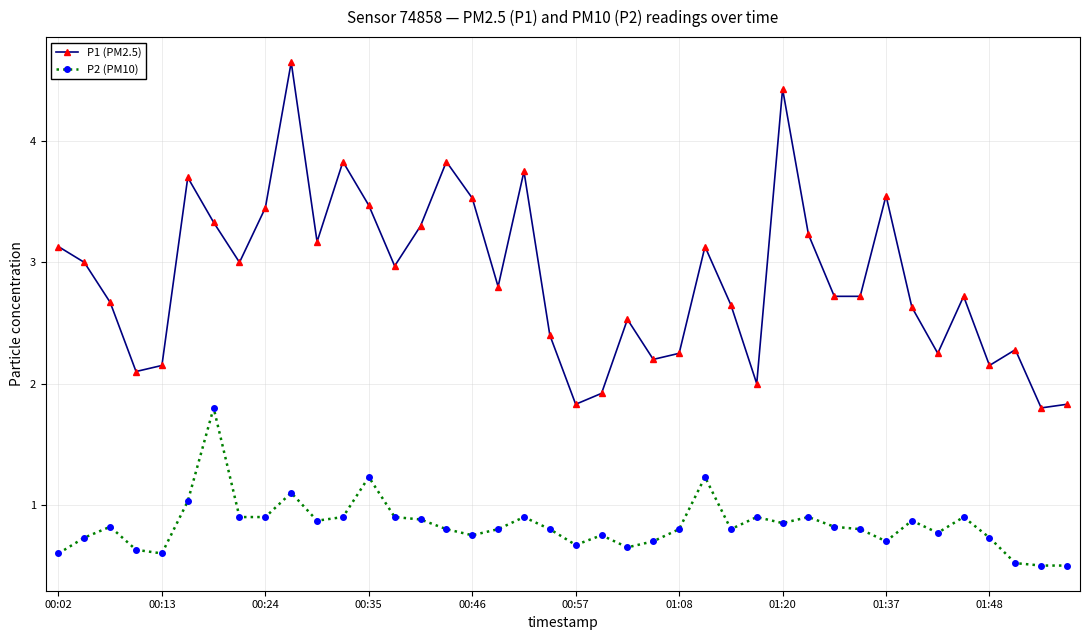

Which series has the widest spread of values?

P1 (PM2.5)